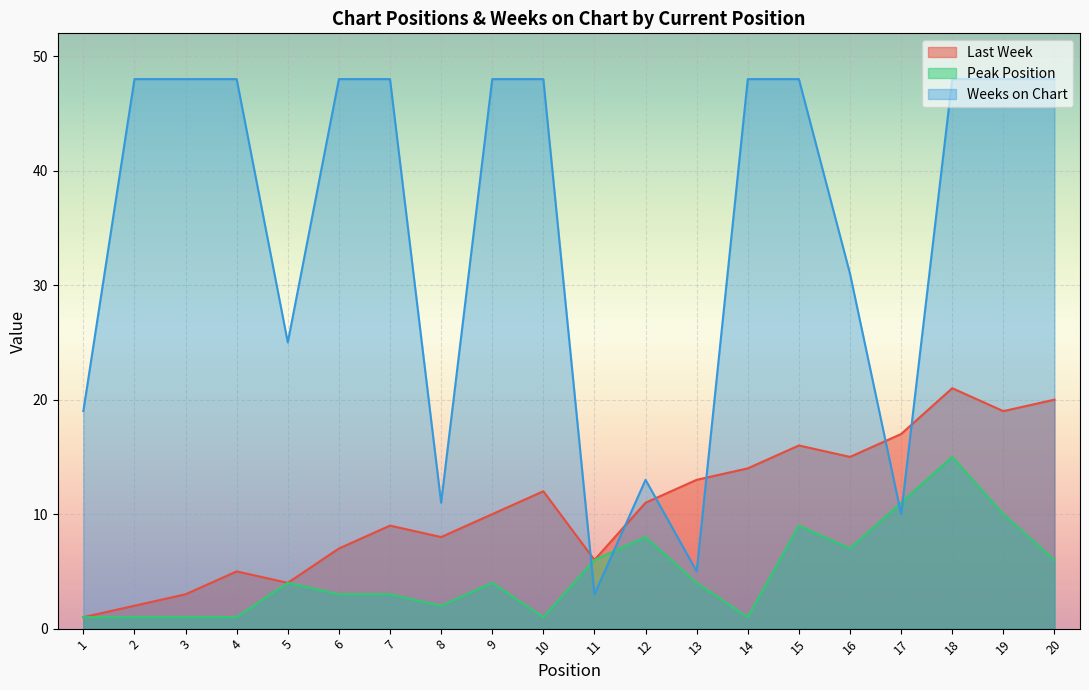

What is the highest value of the Last Week series?

21